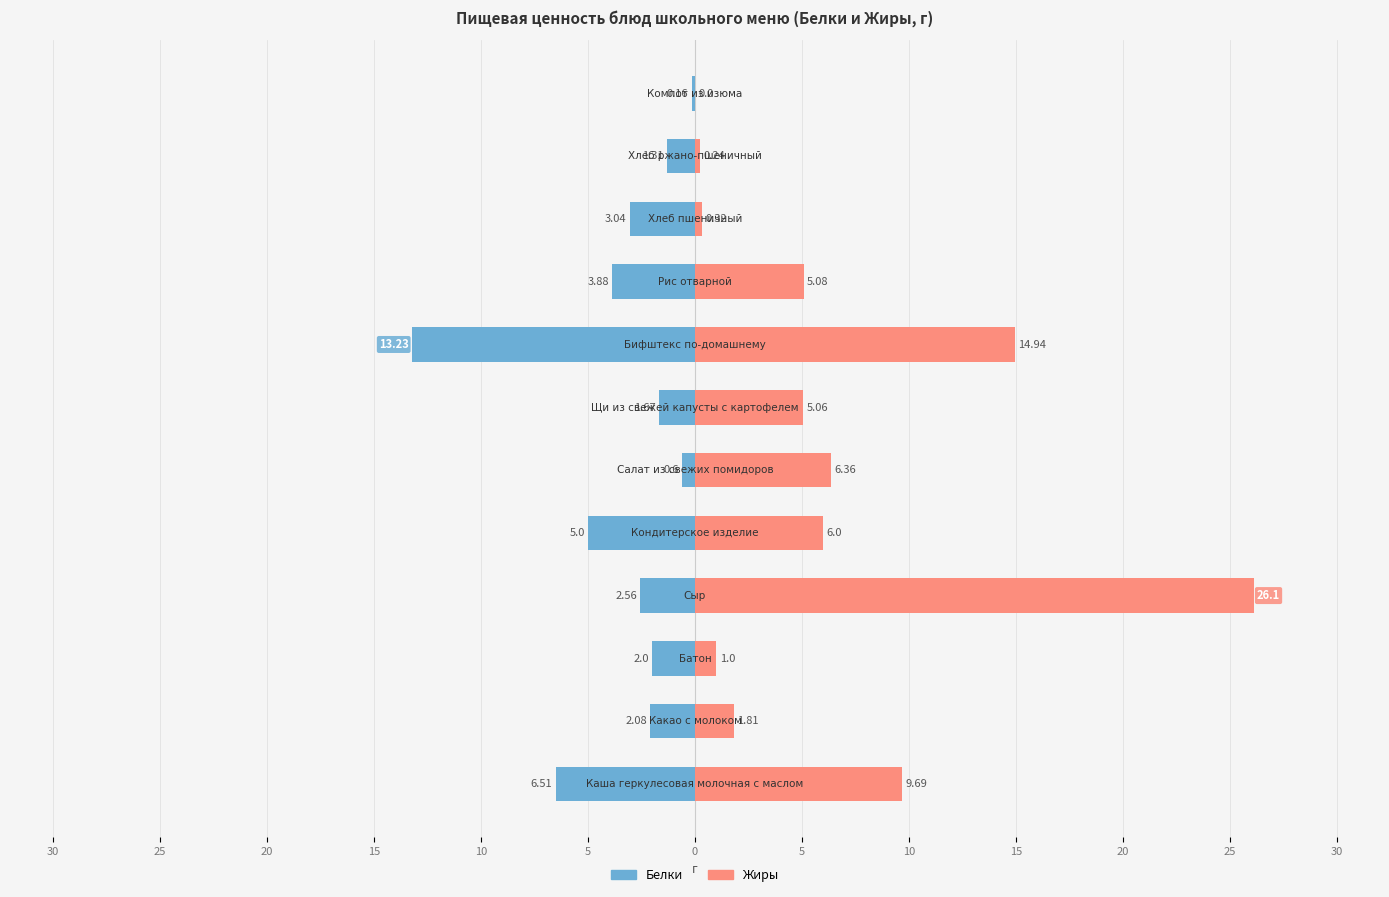

What are all the series names shown in the legend?

Белки, Жиры